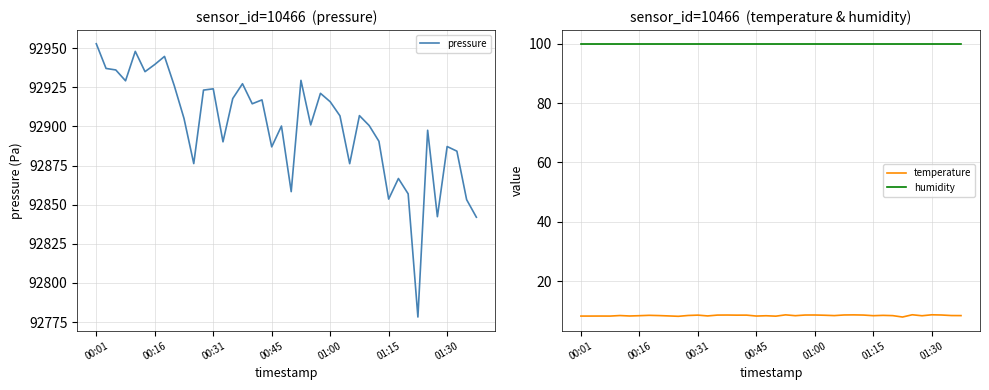

The value of pressure at 01:15 is 57179.3. True or false?

False